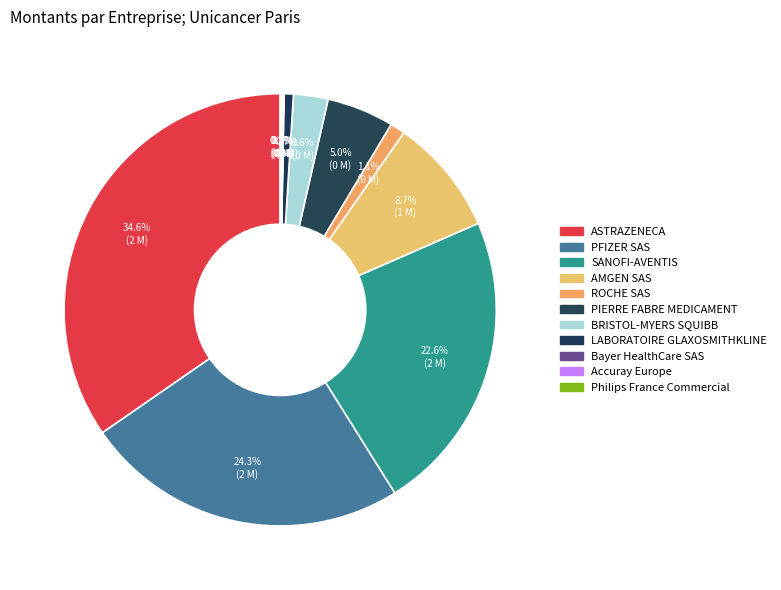

What is the total percentage of AMGEN SAS and ASTRAZENECA?

43.4%